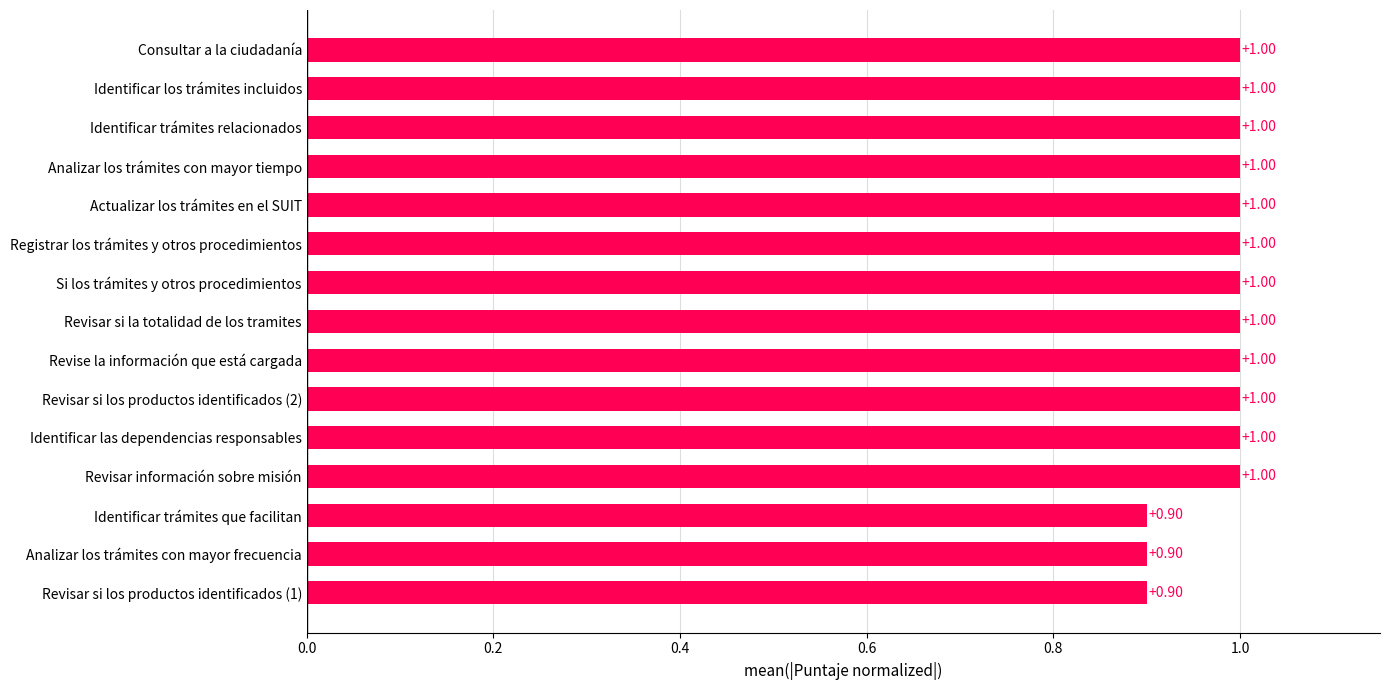

What is the sum of the values at Revisar si la totalidad de los tramites and Revisar si los productos identificados (1)?

1.9